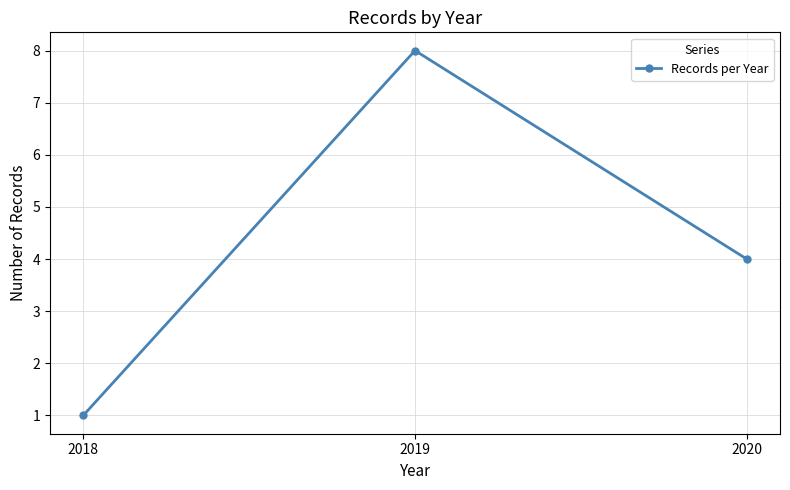

Reading right to left, list all the values displayed in this chart.

2020=4	2019=8	2018=1